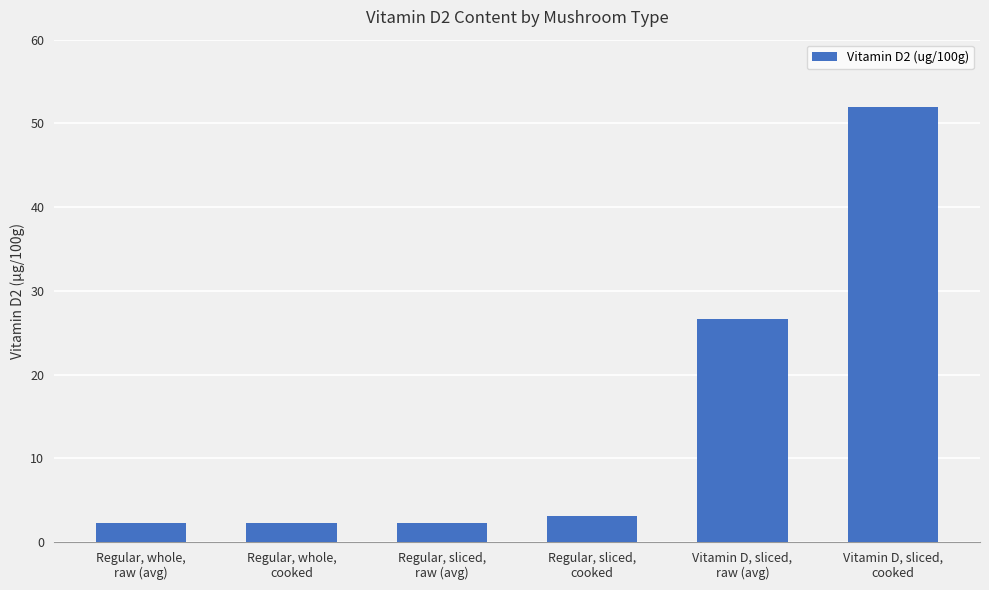

What is the value of the 3rd bar from the left?

2.2